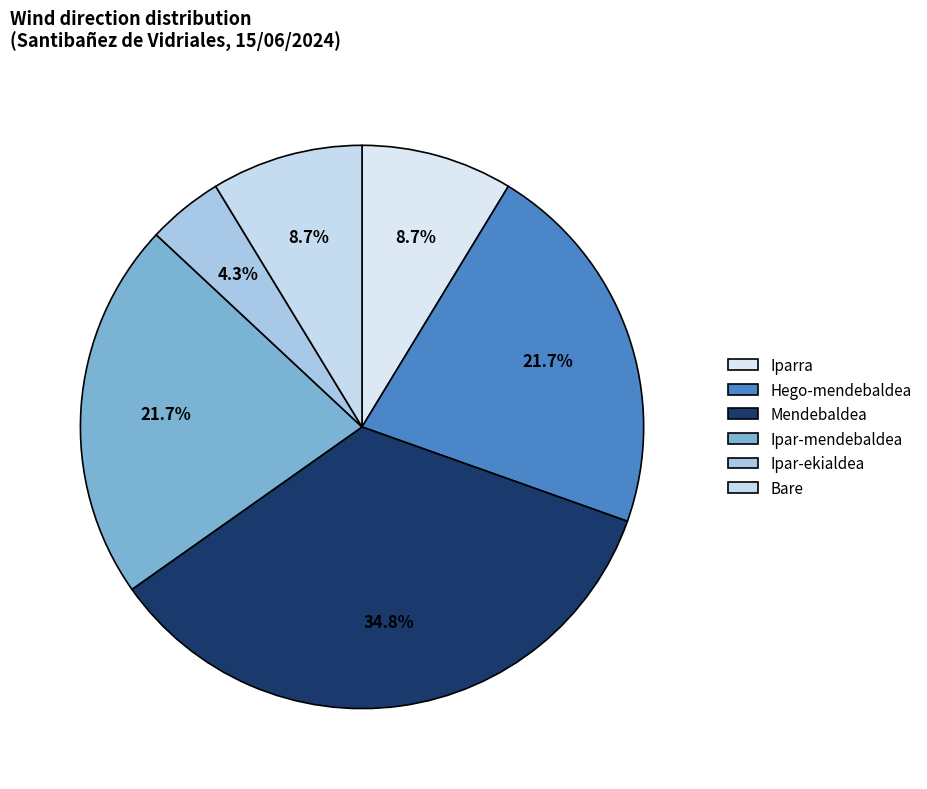

To the nearest percent, what portion does Ipar-mendebaldea represent?

22%